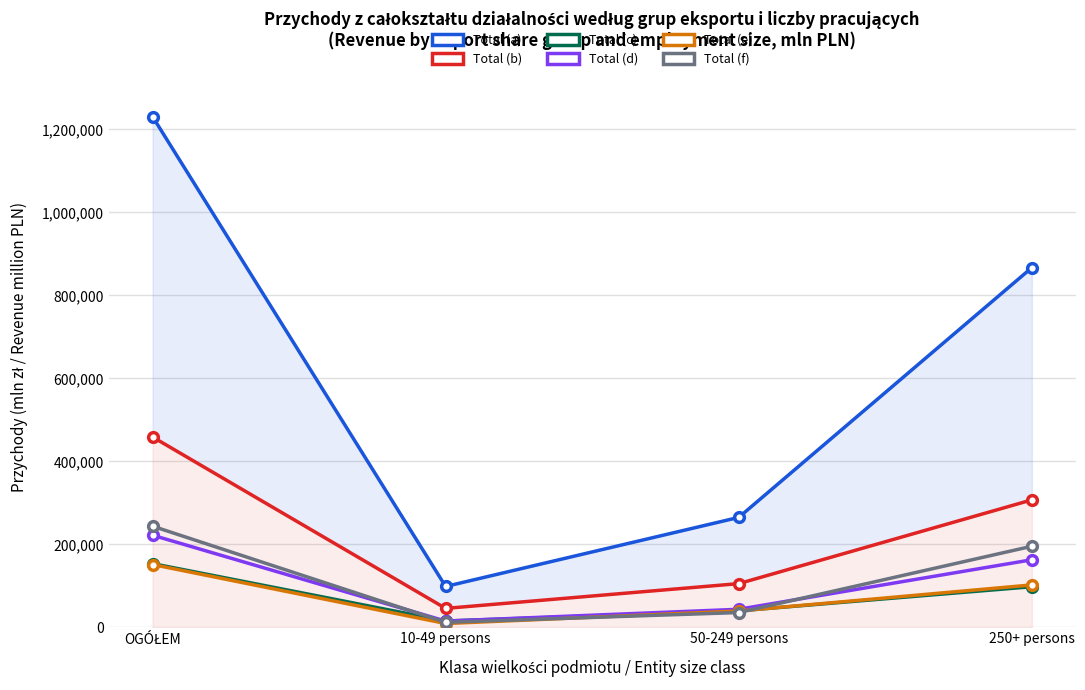

How many interior local valleys does the Total (a) series have?

1